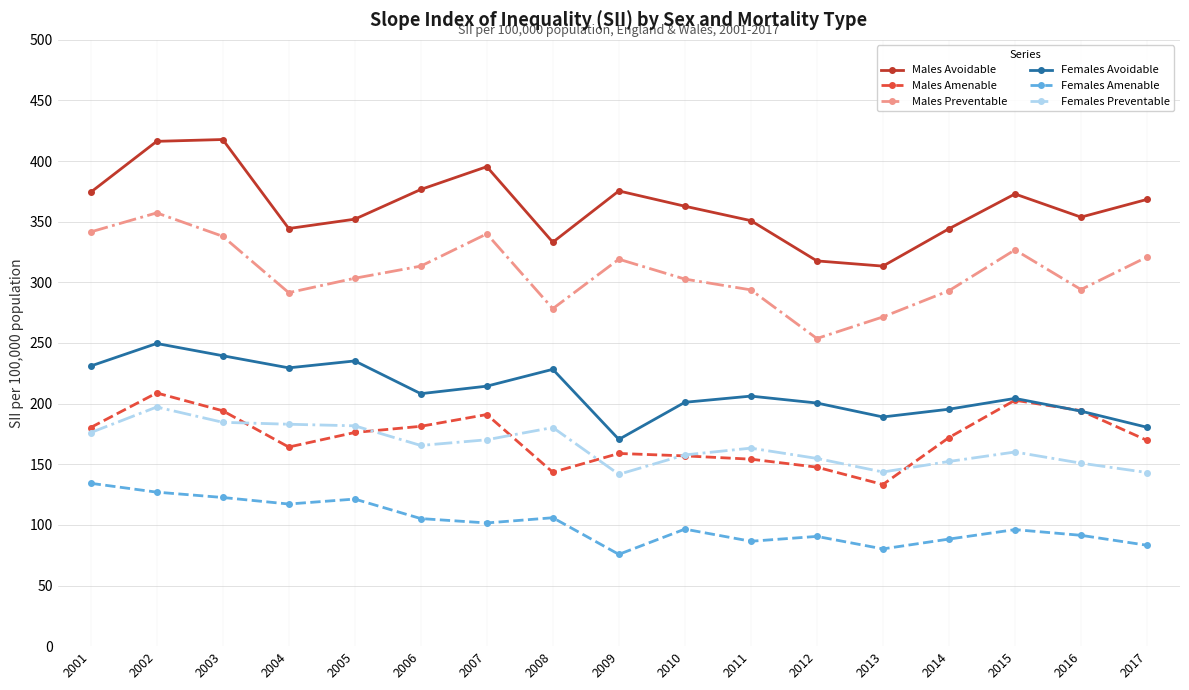

Which category has the lowest value in the Males Avoidable series?

2013